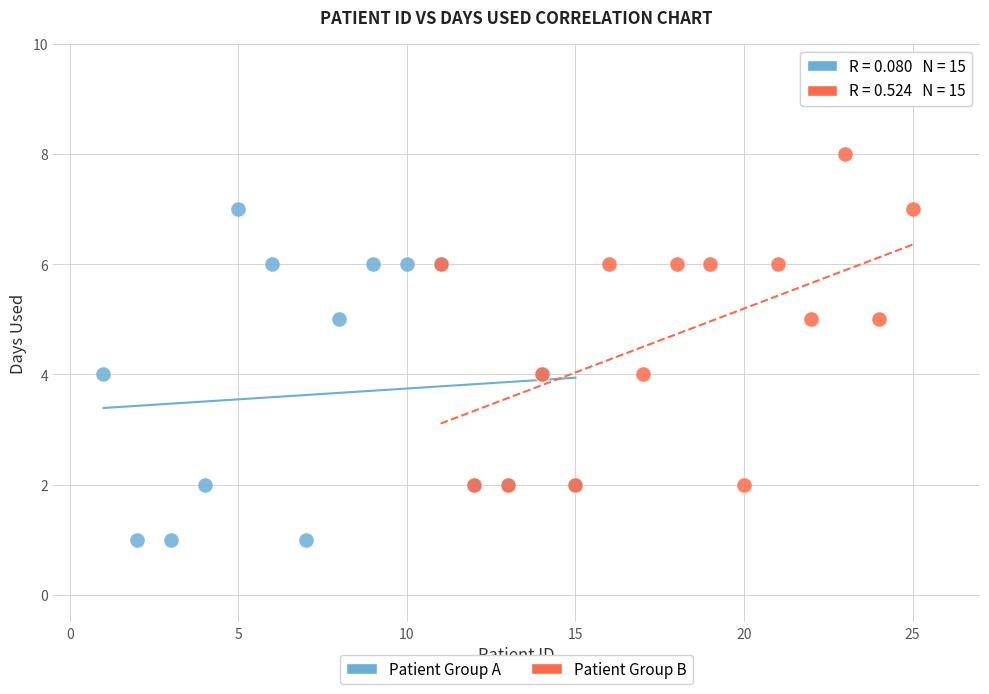

What are all the series names shown in the legend?

Patient Group A, Patient Group B